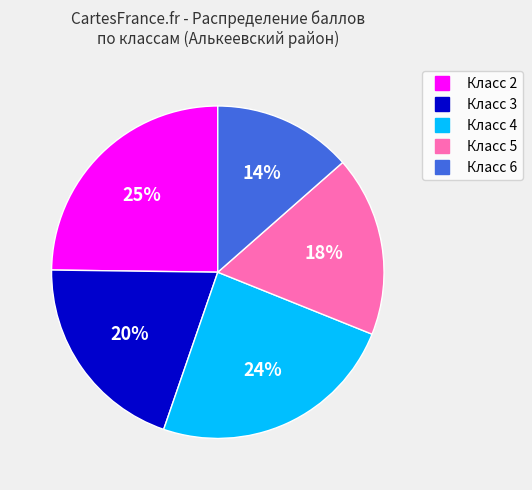

Does any single category account for the majority?

No